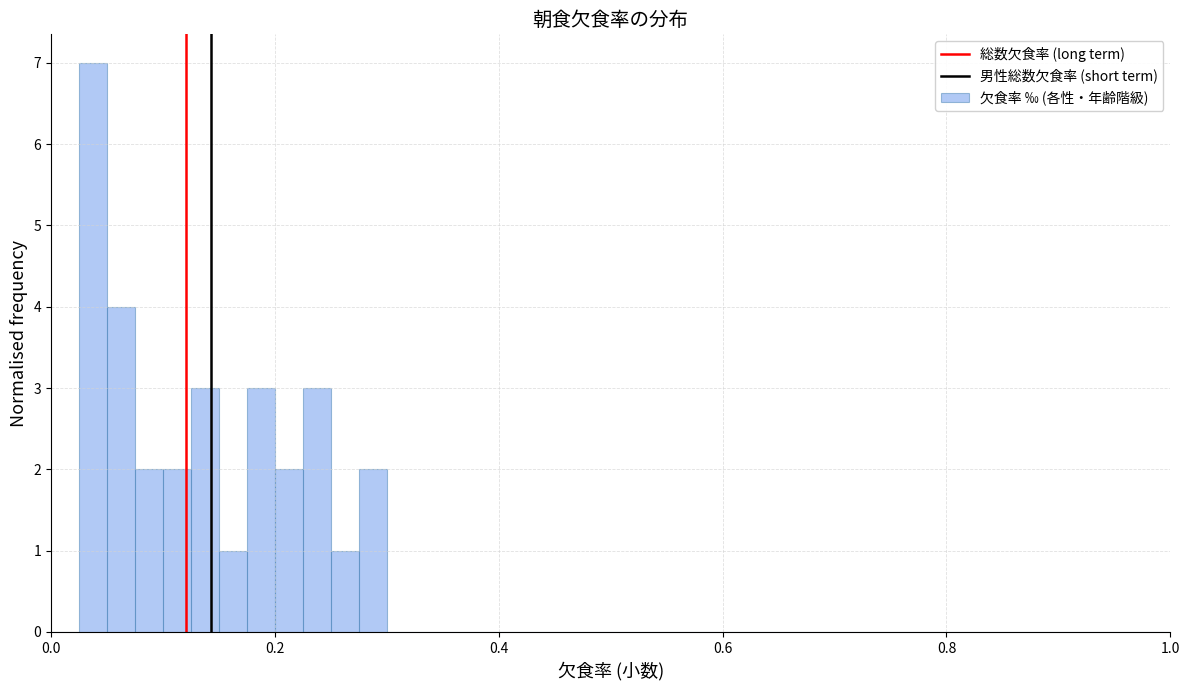

Around what value on the x-axis is the tallest bar? Give the approximate position of its centre, as read against the axis.

0.04